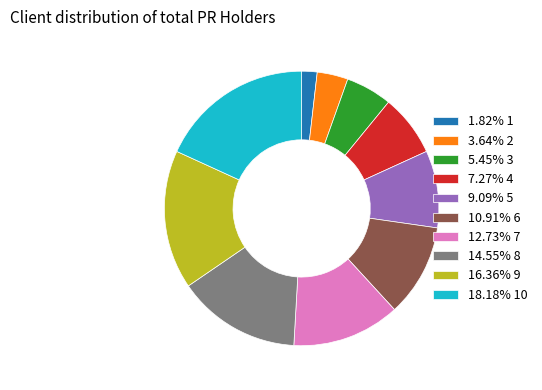

Does any single category account for the majority?

No